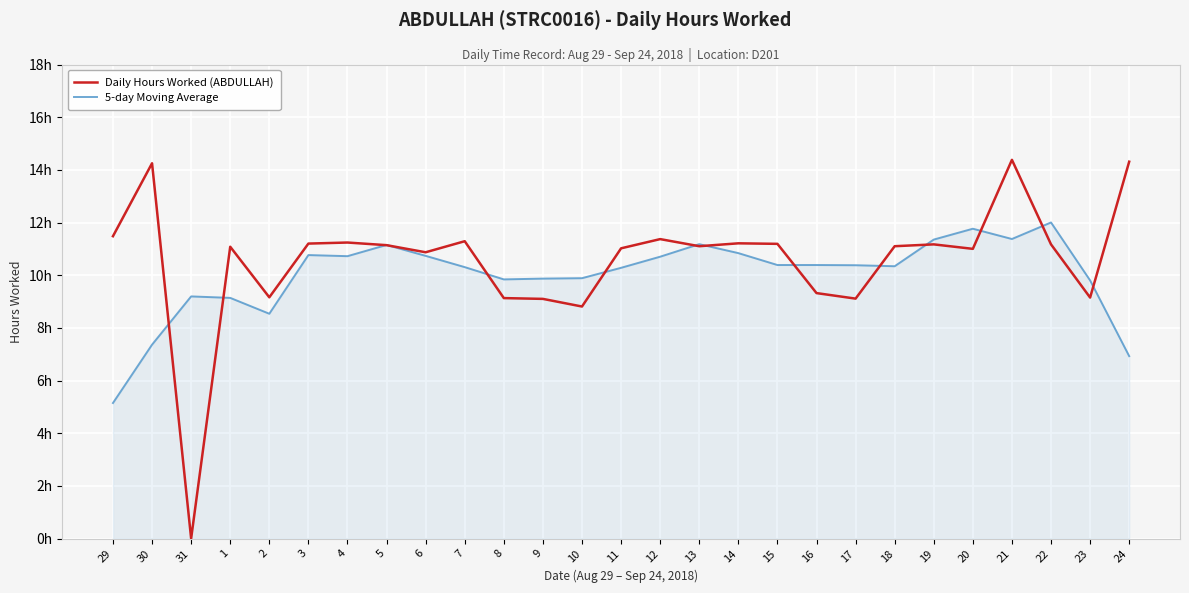

What is the sum of the Daily Hours Worked (ABDULLAH) values at 11 and 4?

22.3